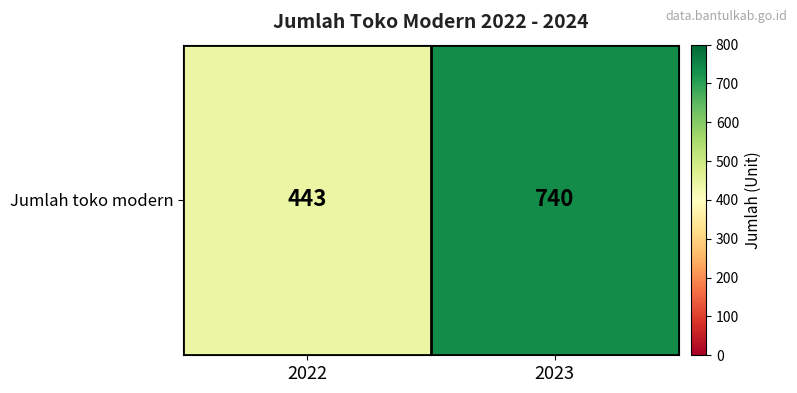

Between 2022 and 2023, which is larger?

2023